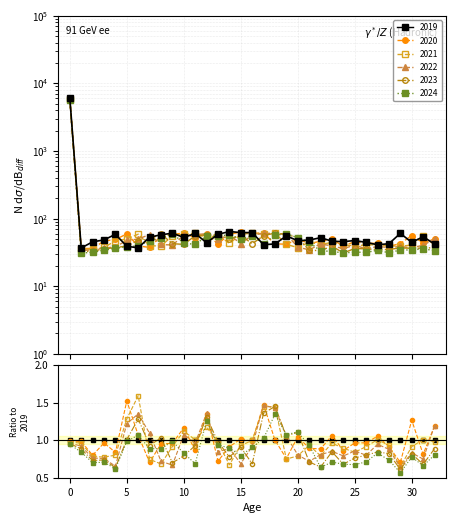

Rank the series by their average value, from highest to lowest.

2019, 2020, 2021, 2022, 2023, 2024